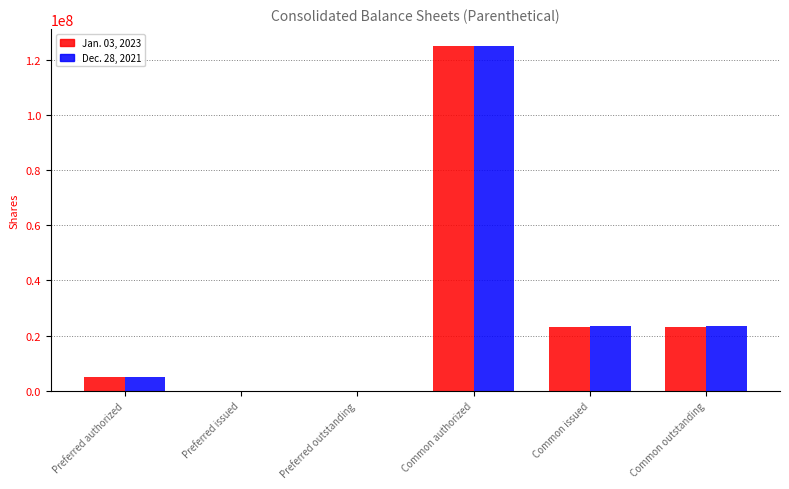

At which category does the chart reach its peak across all series?

Common authorized